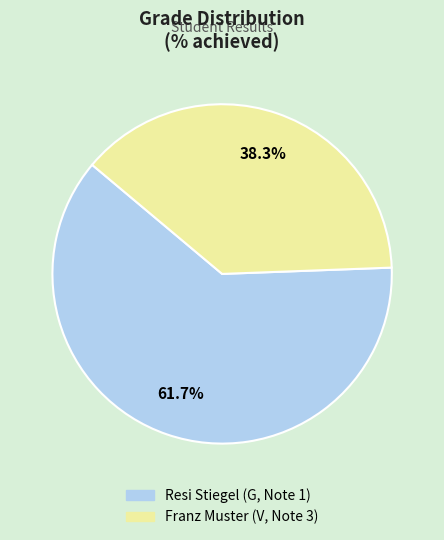

Which category has the biggest portion of the pie?

Resi Stiegel (G, Note 1)